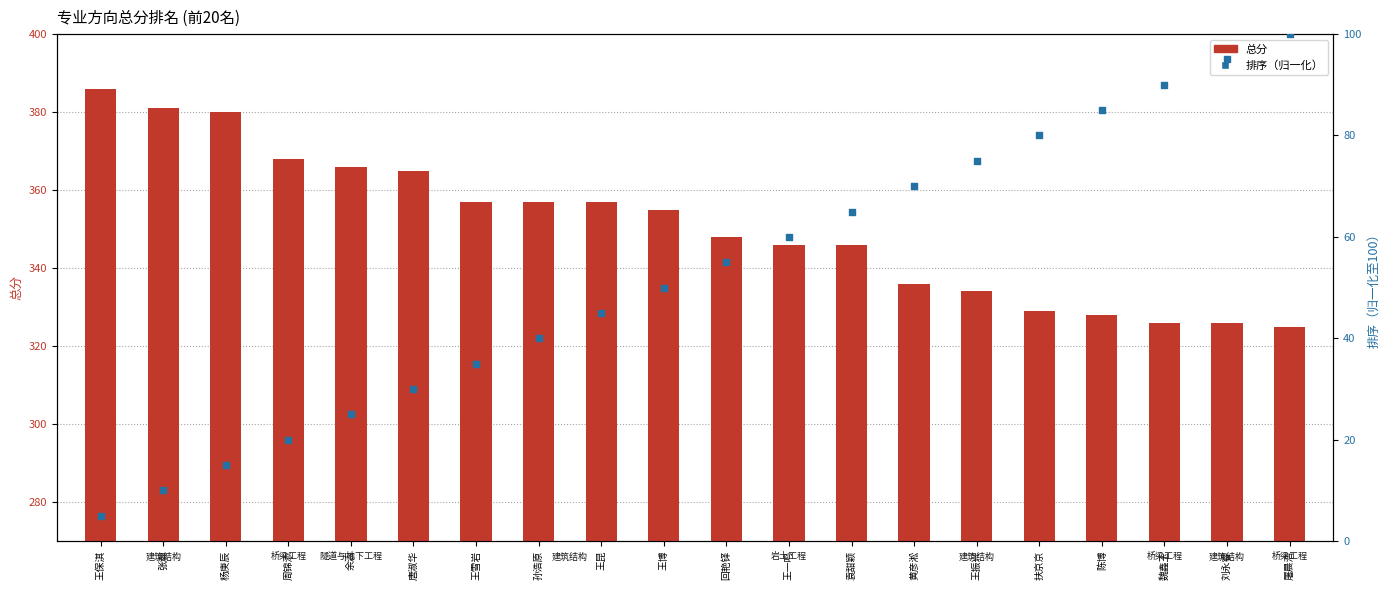

What are all the series names shown in the legend?

总分, 排序（归一化）